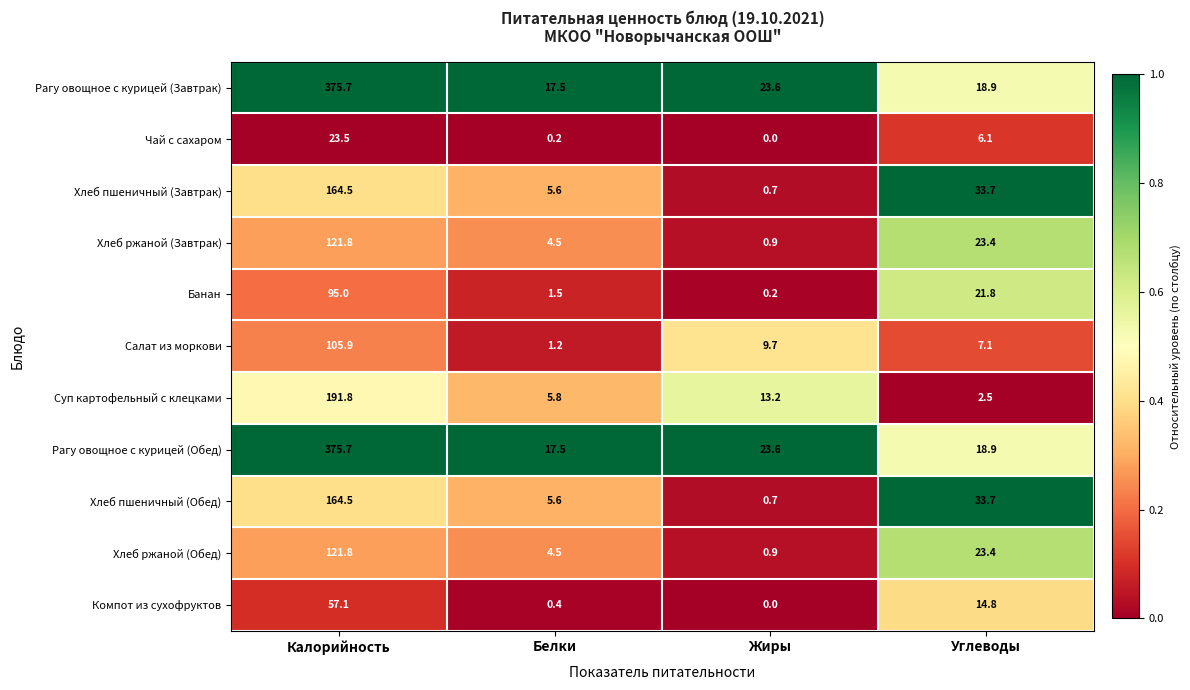

True or false: Рагу овощное с курицей (Обед) has a value of 375.7 at Калорийность.

True